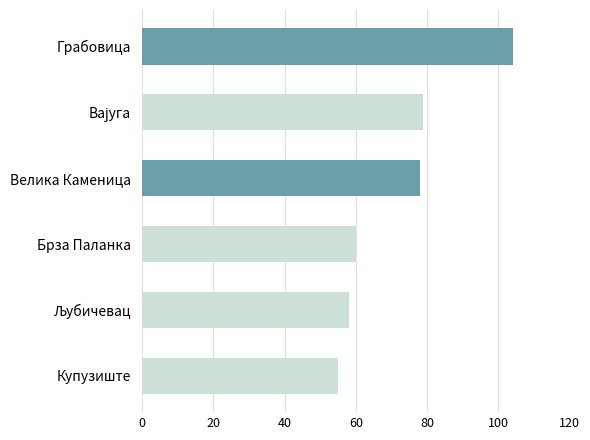

How many bars are there in total?

6